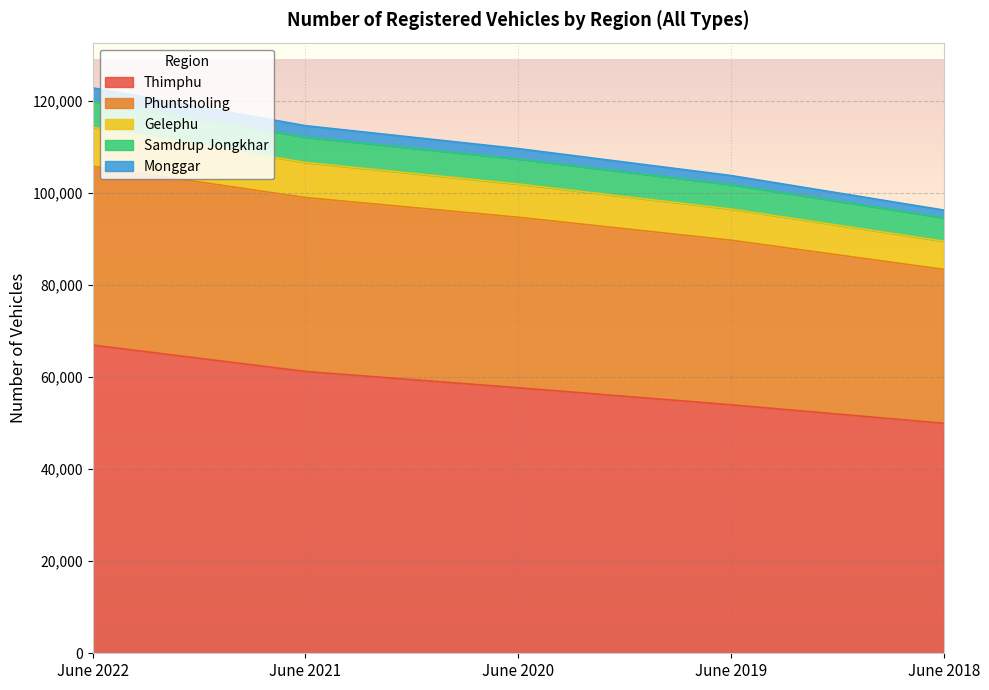

The value of Thimphu at June 2019 is 31817. True or false?

False